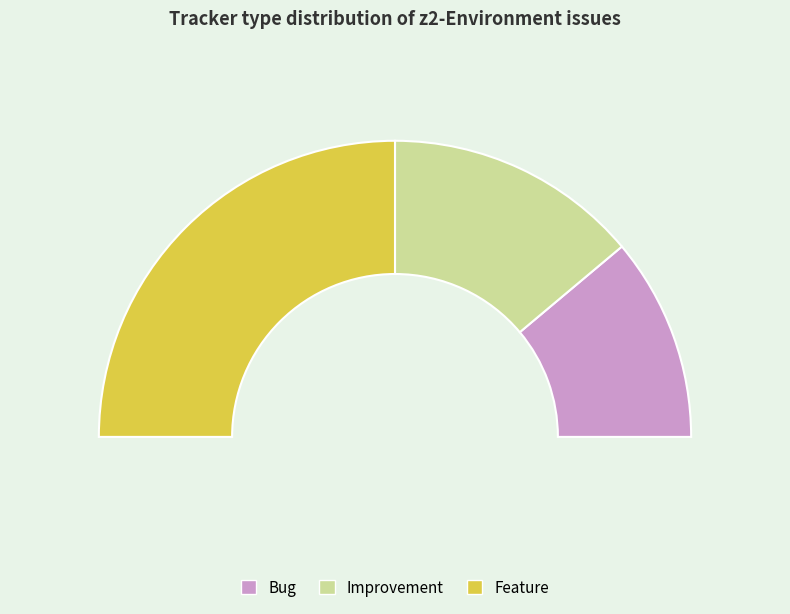

Reading left to right, extract all data points from this chart.

Bug: 4	0	0	0	0	0	0	0	0	0	0	0	0	0	0	0	0	0
Improvement: 0	5	0	0	0	0	0	0	0	0	0	0	0	0	0	0	0	0
Feature: 0	0	9	0	0	0	0	0	0	0	0	0	0	0	0	0	0	0